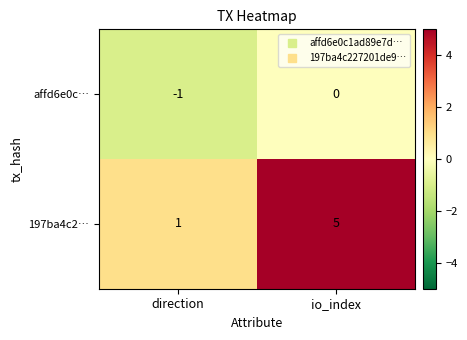

At which category is the sum across all series the highest?

io_index